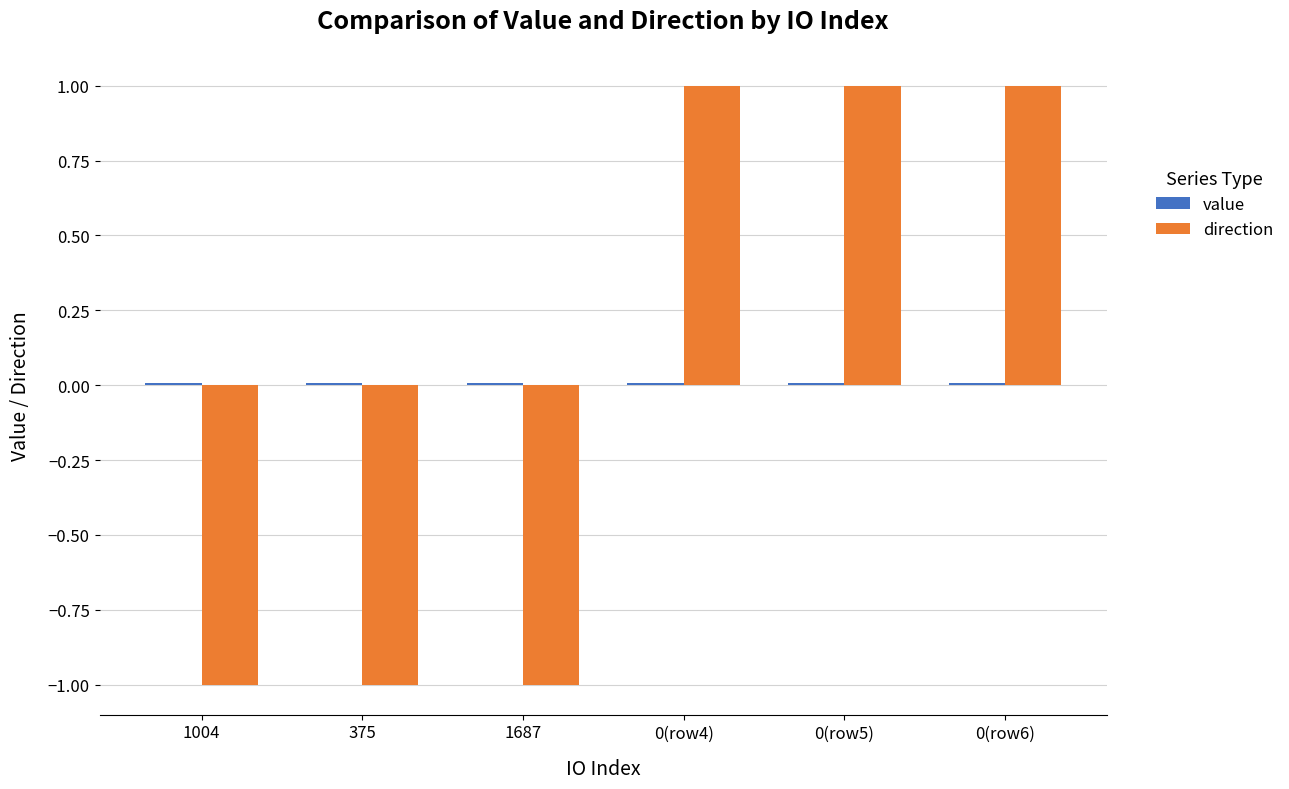

Which series changed the most between 375 and 0(row5)?

direction